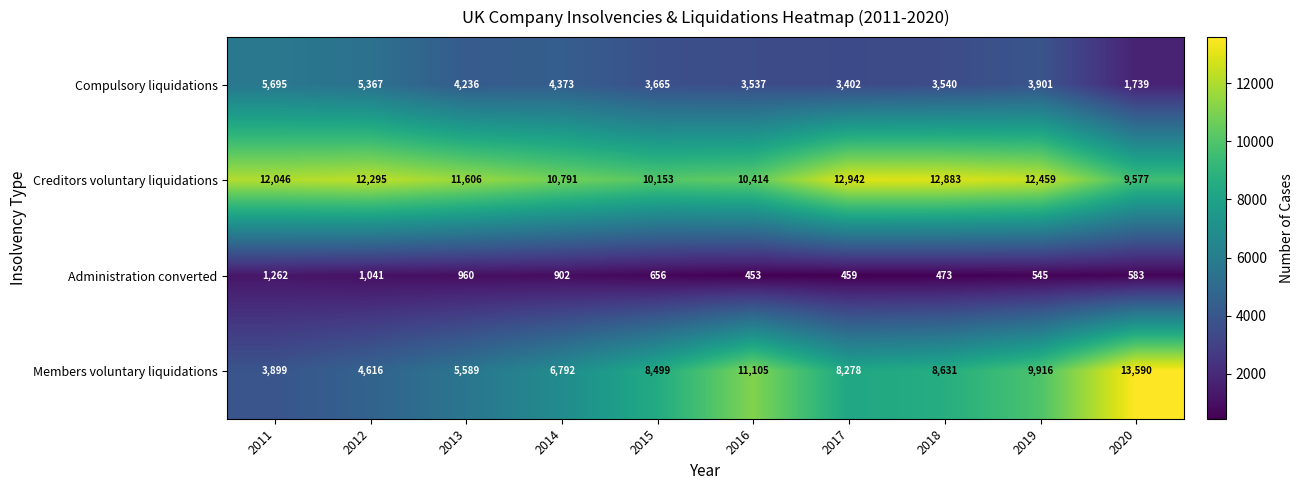

What is the difference between the maximum and minimum values in the Members voluntary liquidations series?

9691